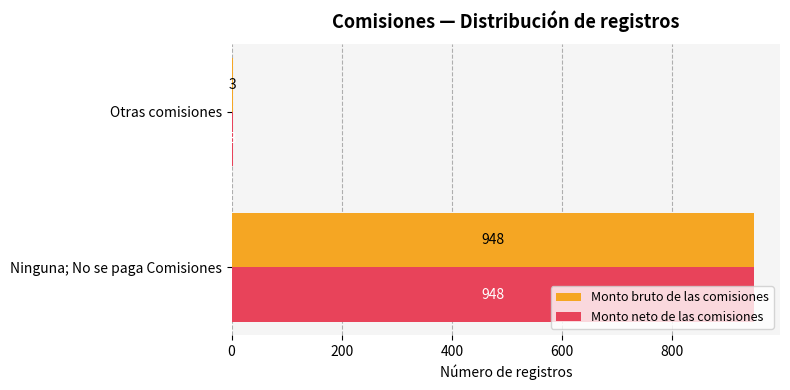

Rank the categories by Monto neto de las comisiones value from highest to lowest.

Ninguna; No se paga Comisiones, Otras comisiones